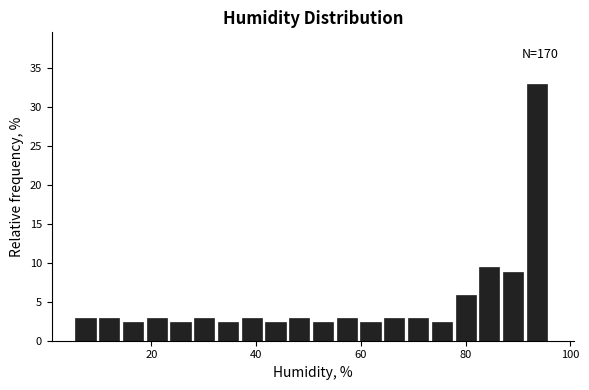

Read against the x-axis, roughly where is the centre of the tallest bar?

94